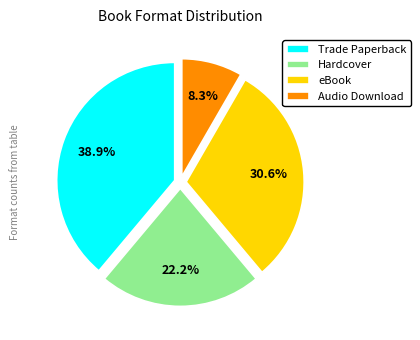

Is Hardcover the majority of the pie?

No